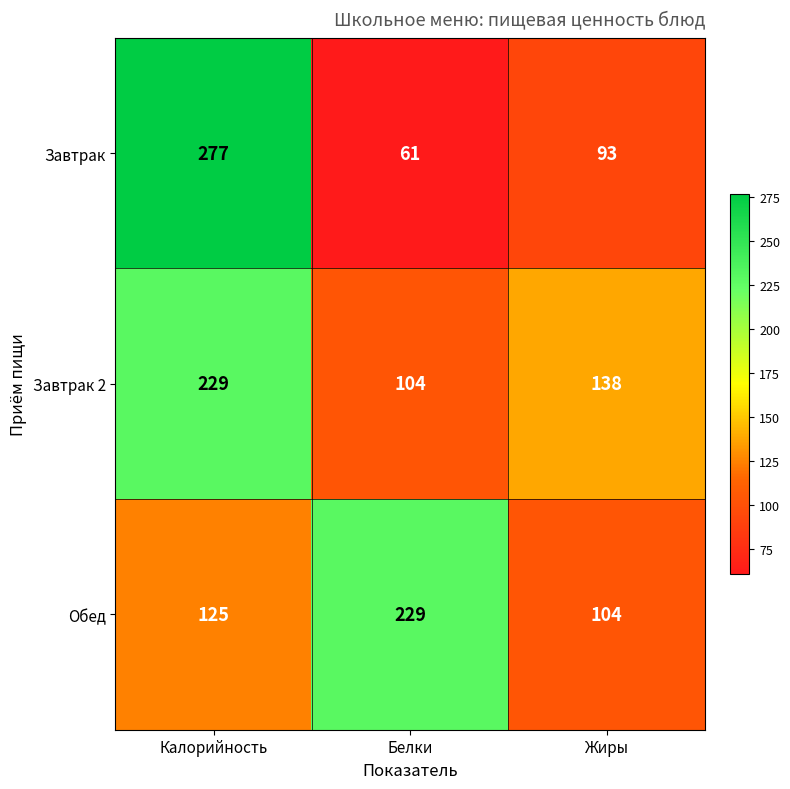

Rank the categories by Обед value from lowest to highest.

Жиры, Калорийность, Белки